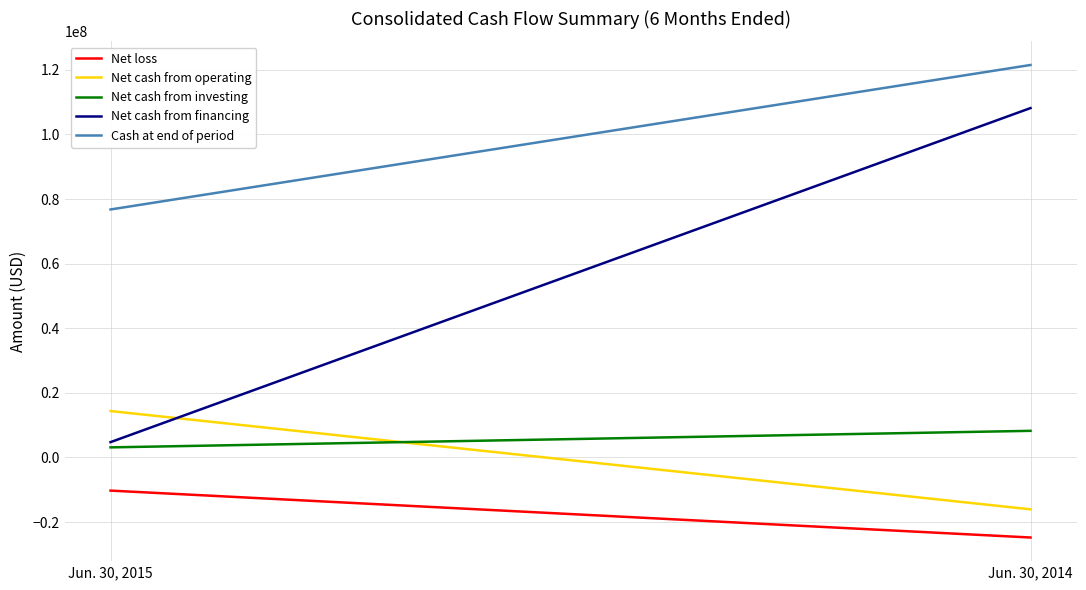

The value of Net cash from operating at Jun. 30, 2015 is 23551888. True or false?

False